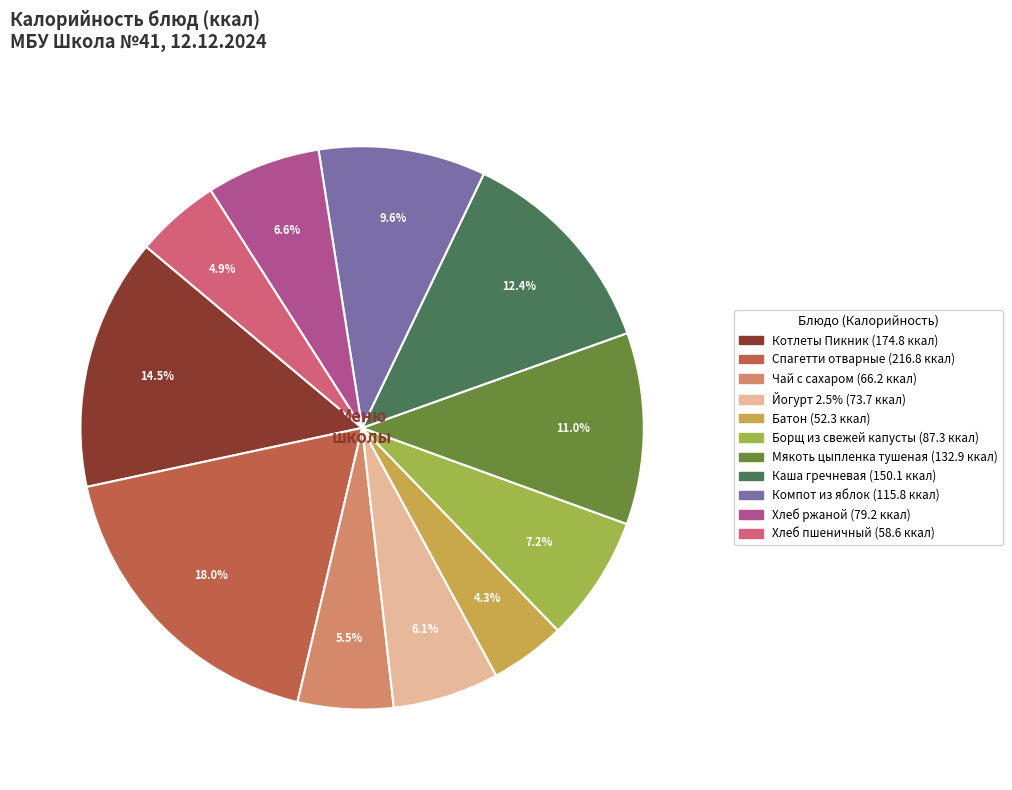

Which category has the smallest portion of the pie?

Батон